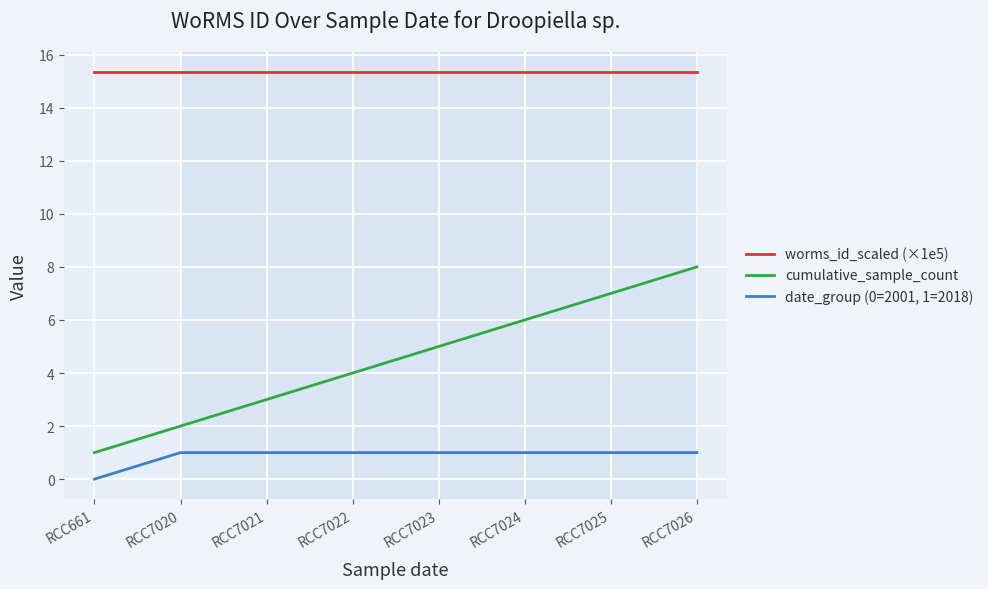

True or false: worms_id_scaled (×1e5) and date_group (0=2001, 1=2018) cross at least once.

False